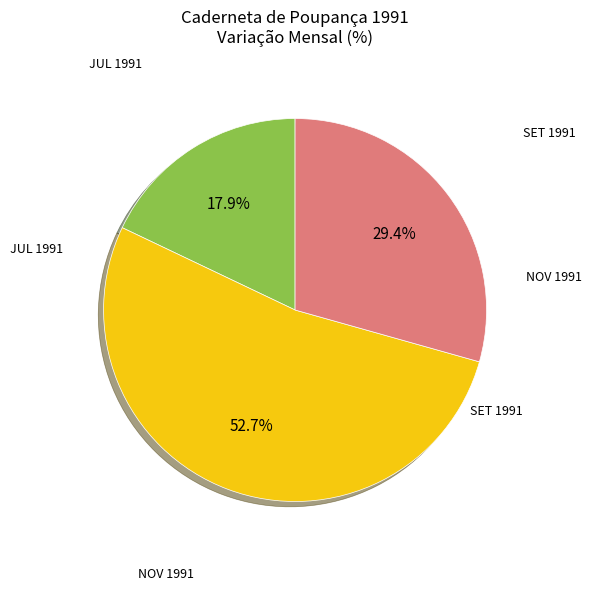

How many slices are in this pie chart?

3